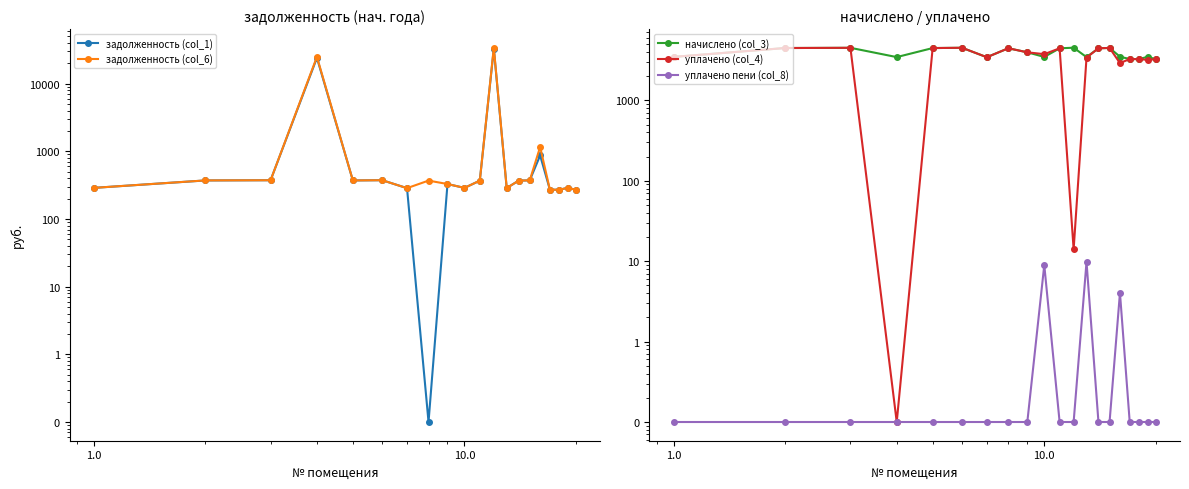

What is the difference between the second highest and minimum values in the задолженность (col_6) series?

24693.2